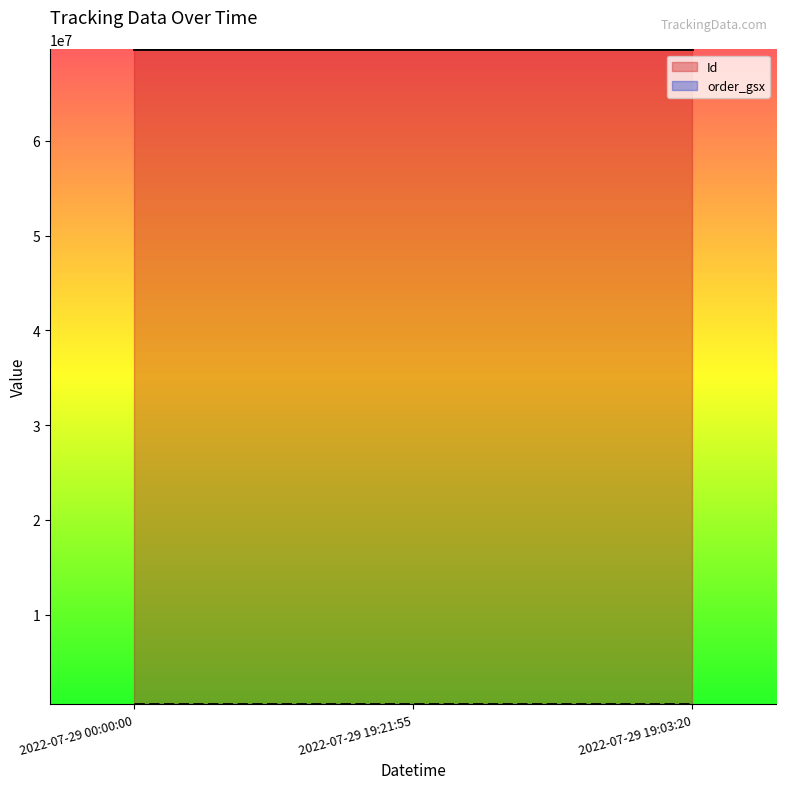

What is the sum of all Id values?

209000274